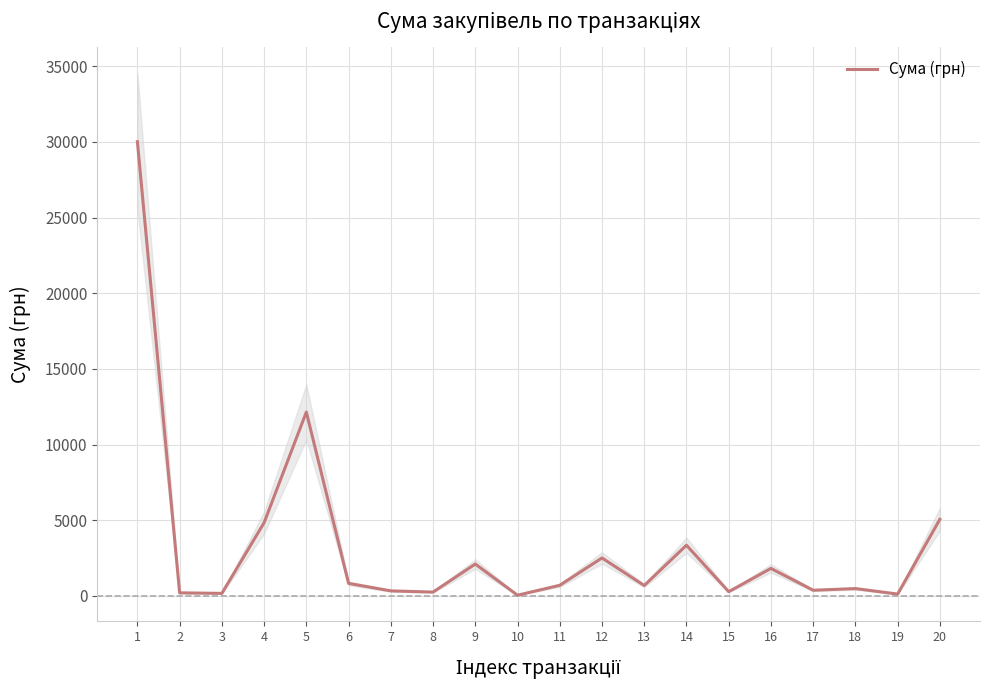

How many interior local valleys (lower than both neighbors) does the data have?

7